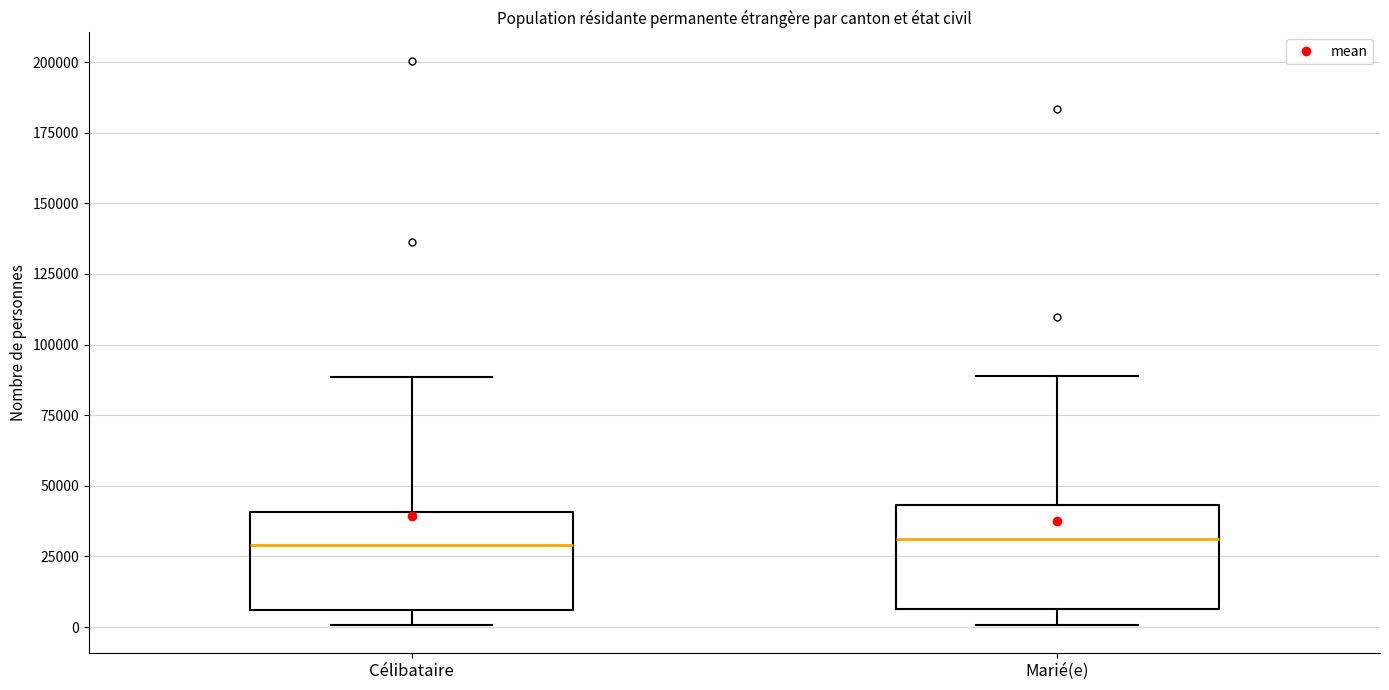

Reading left to right, transcribe this box plot: for each box, give where its median line is, the range the box spans, and where its two whiskers end, as read against the y-axis. The values are not printed on the chart, so give them approximately, as read against the axis.

Célibataire: median 30000, box 5000 to 40000, whiskers 0 to 90000
Marié(e): median 30000, box 5000 to 45000, whiskers 0 to 90000